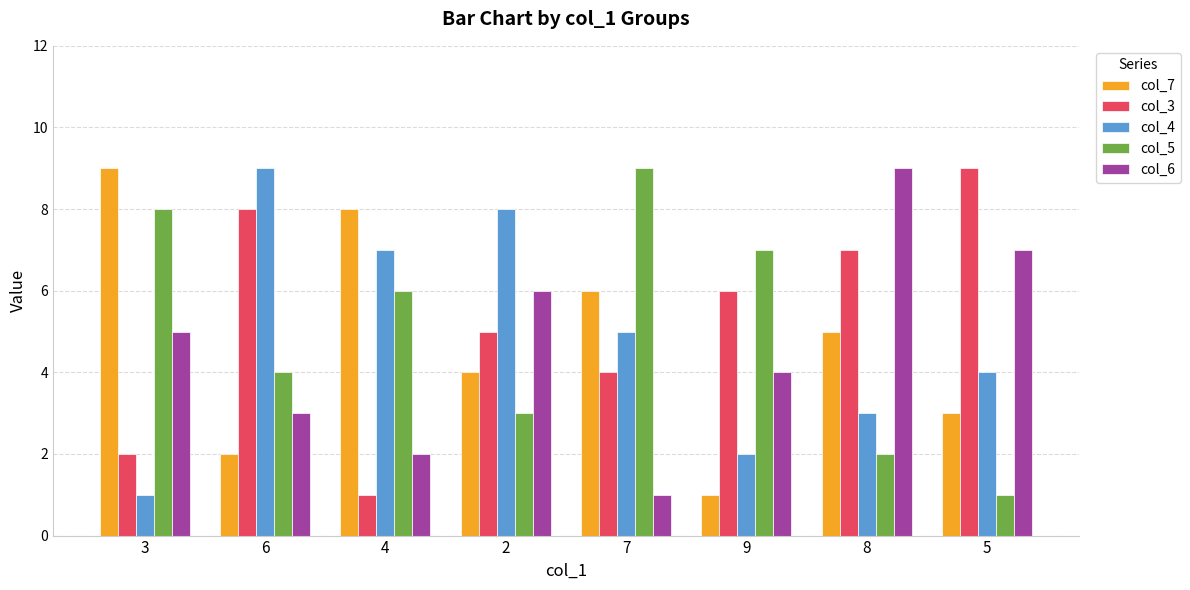

The value of col_4 at 6 is 9. True or false?

True